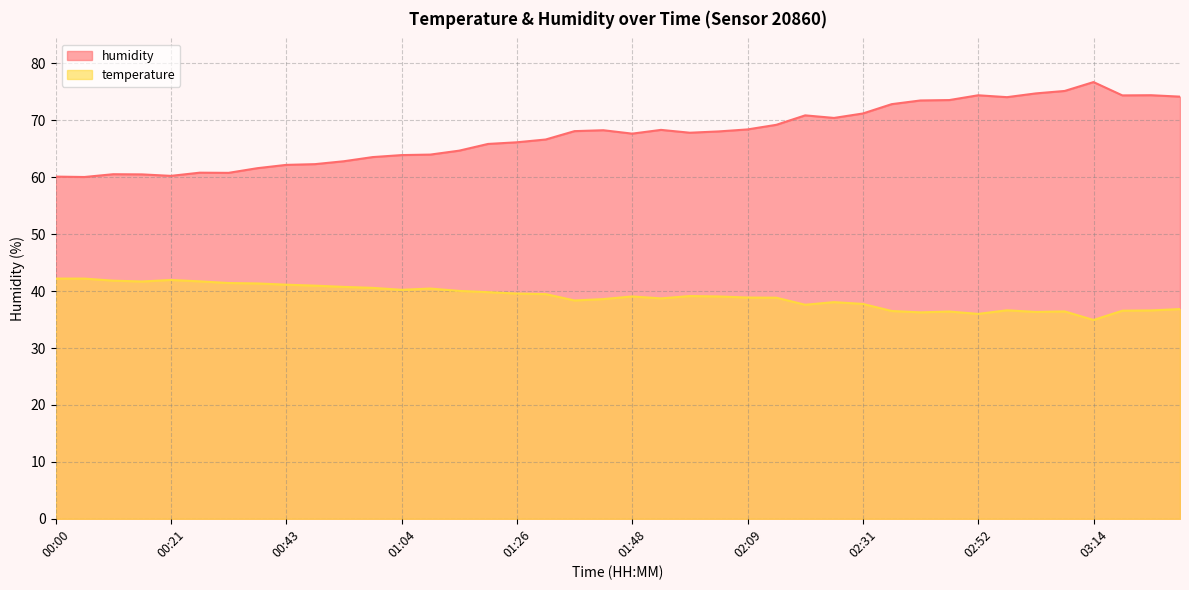

How many interior local valleys does the humidity series have?

8